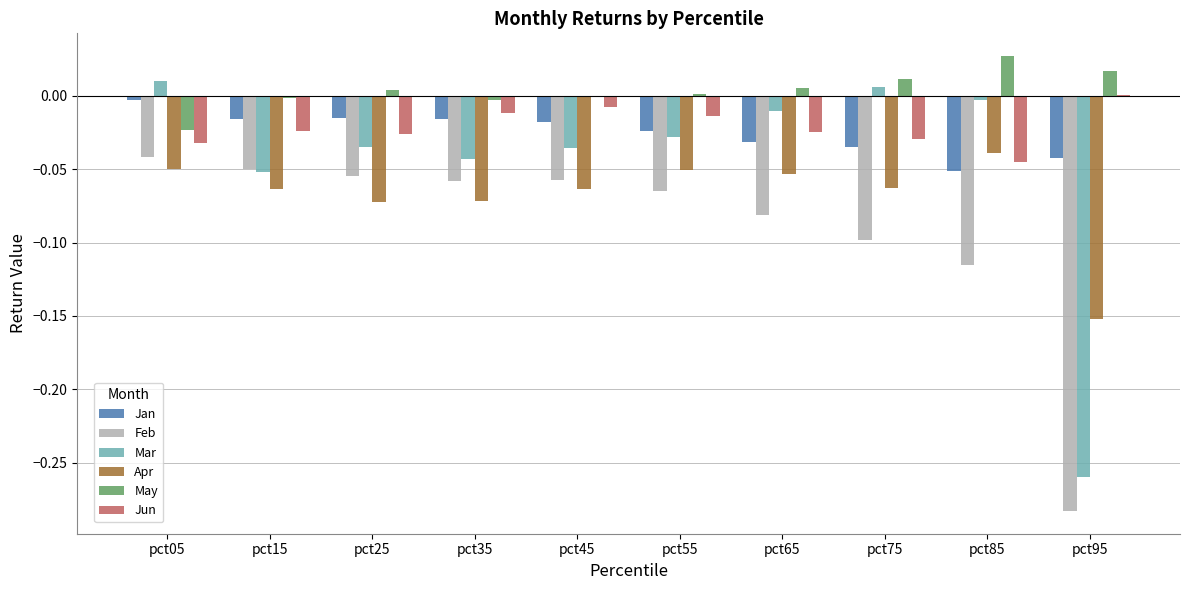

What is the sum of all Apr values?

-0.7